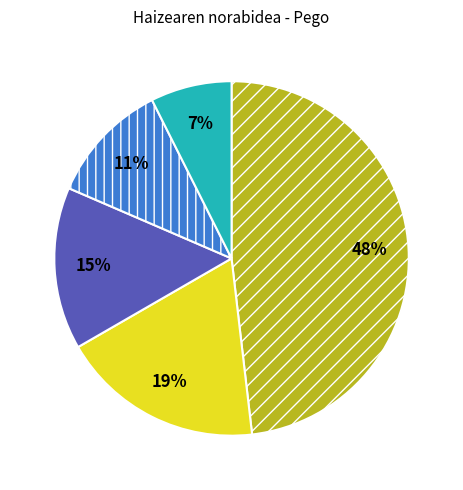

Count the number of slices in the pie.

5